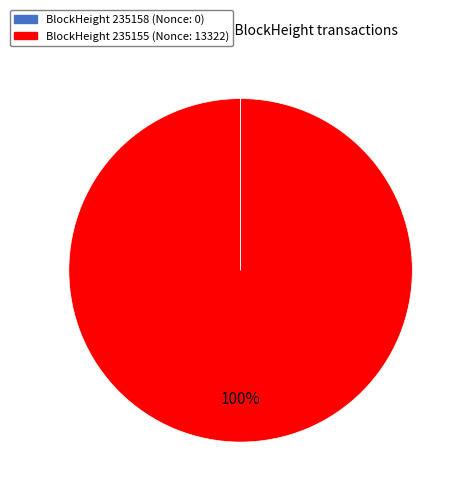

Which slice is the largest?

BlockHeight 235155 (Nonce: 13322)